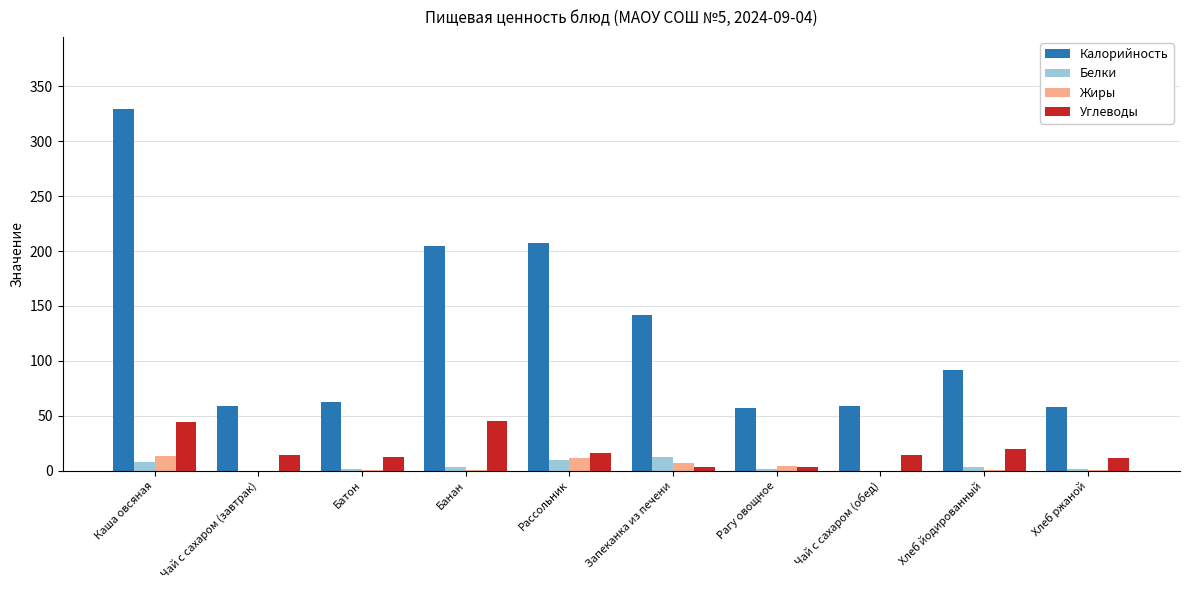

What is the difference between the Калорийность values at Хлеб йодированный and Батон?

29.1